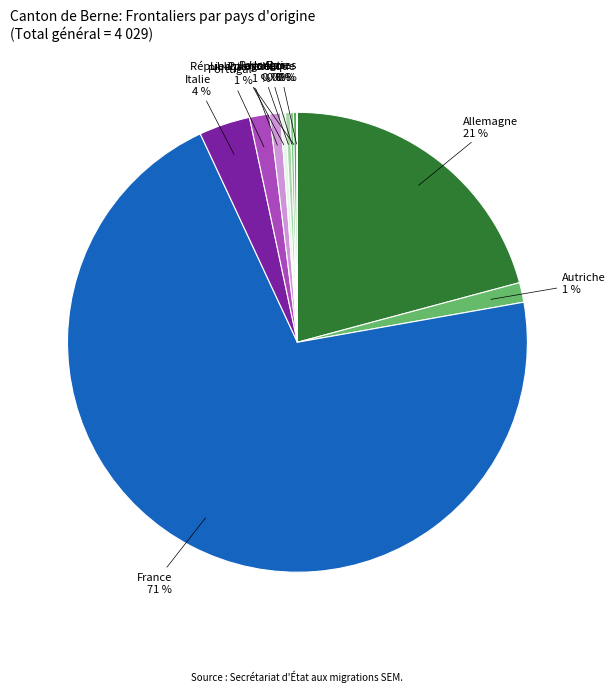

What is the largest slice in the pie chart?

France